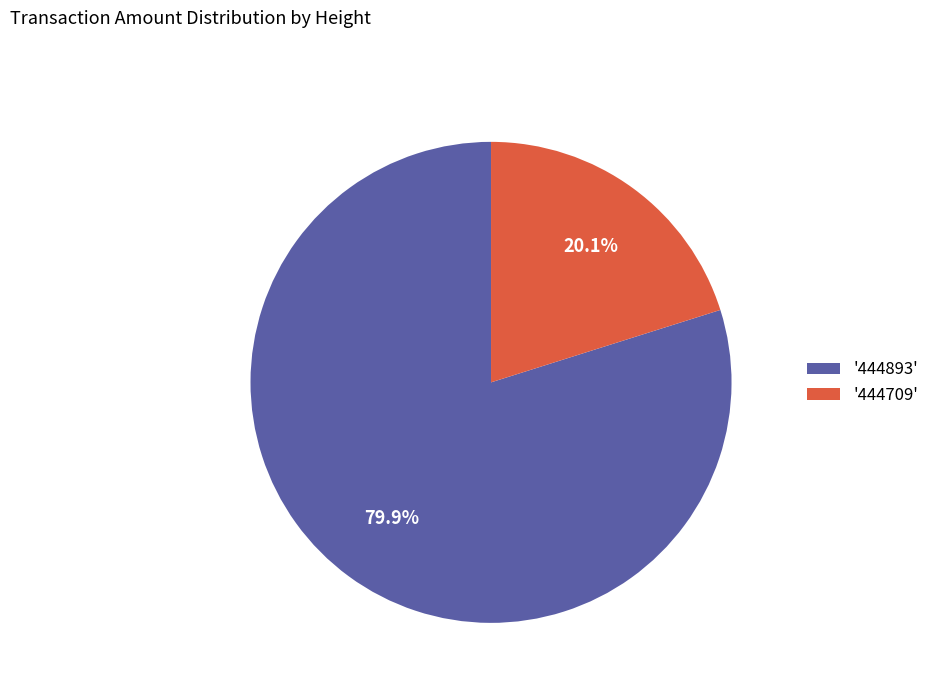

What portion of the pie excludes '444709'?

79.9%